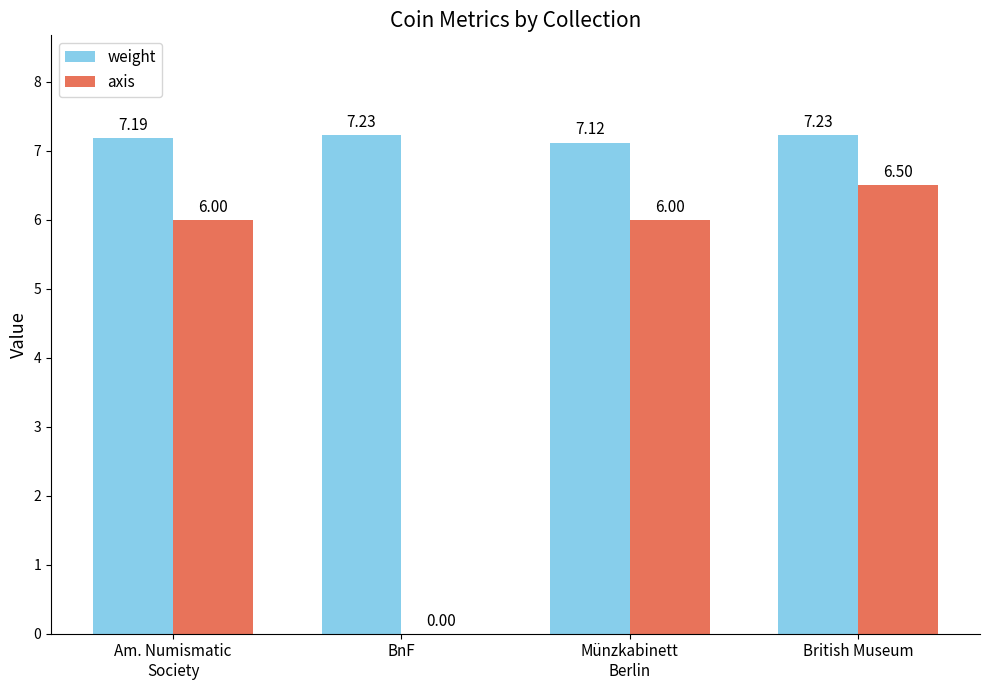

Which category has the highest value in the axis series?

British Museum